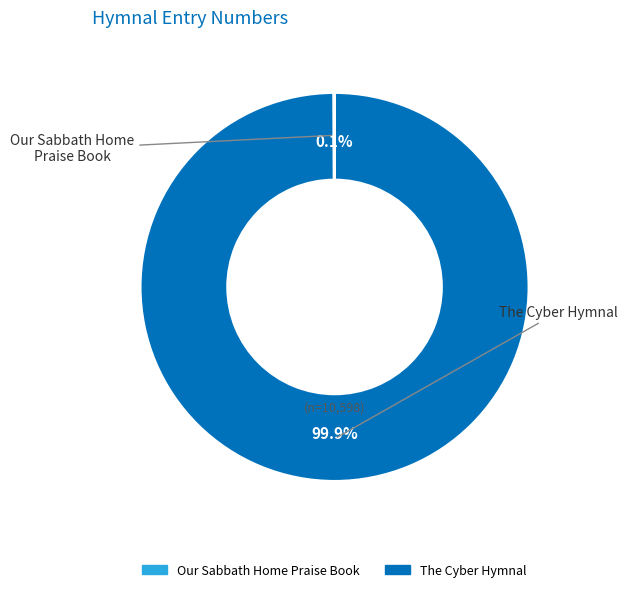

Which slice is the largest?

The Cyber Hymnal